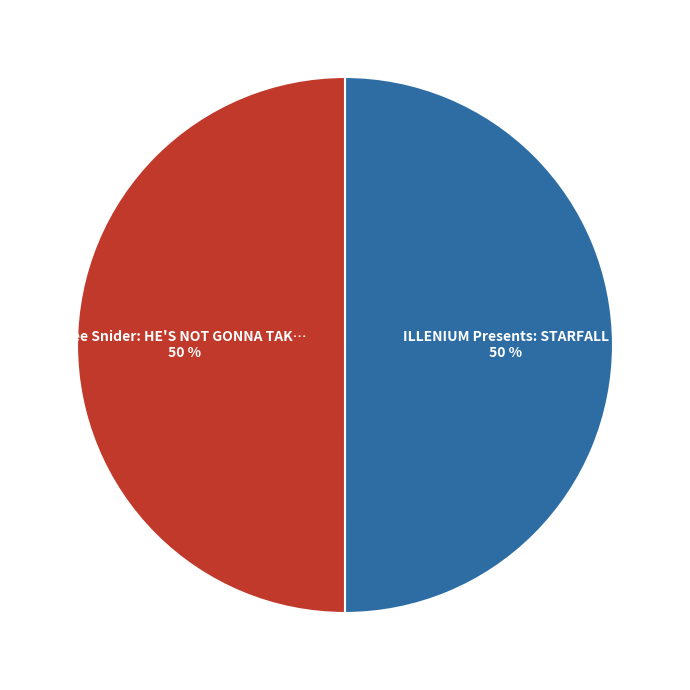

To the nearest percent, what is the average slice percentage?

50%